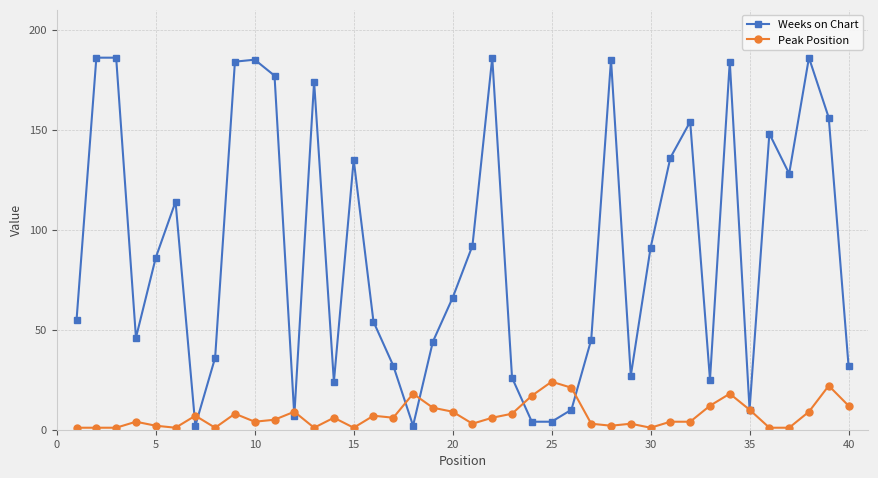

What is the sum of all Peak Position values?

284